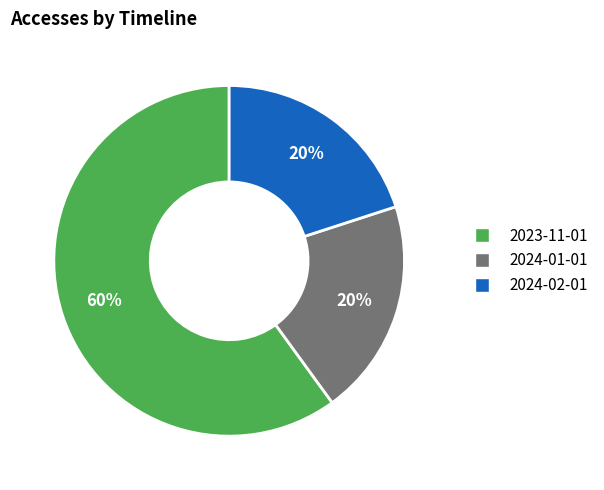

Does 2024-01-01 represent more than half of the total?

No